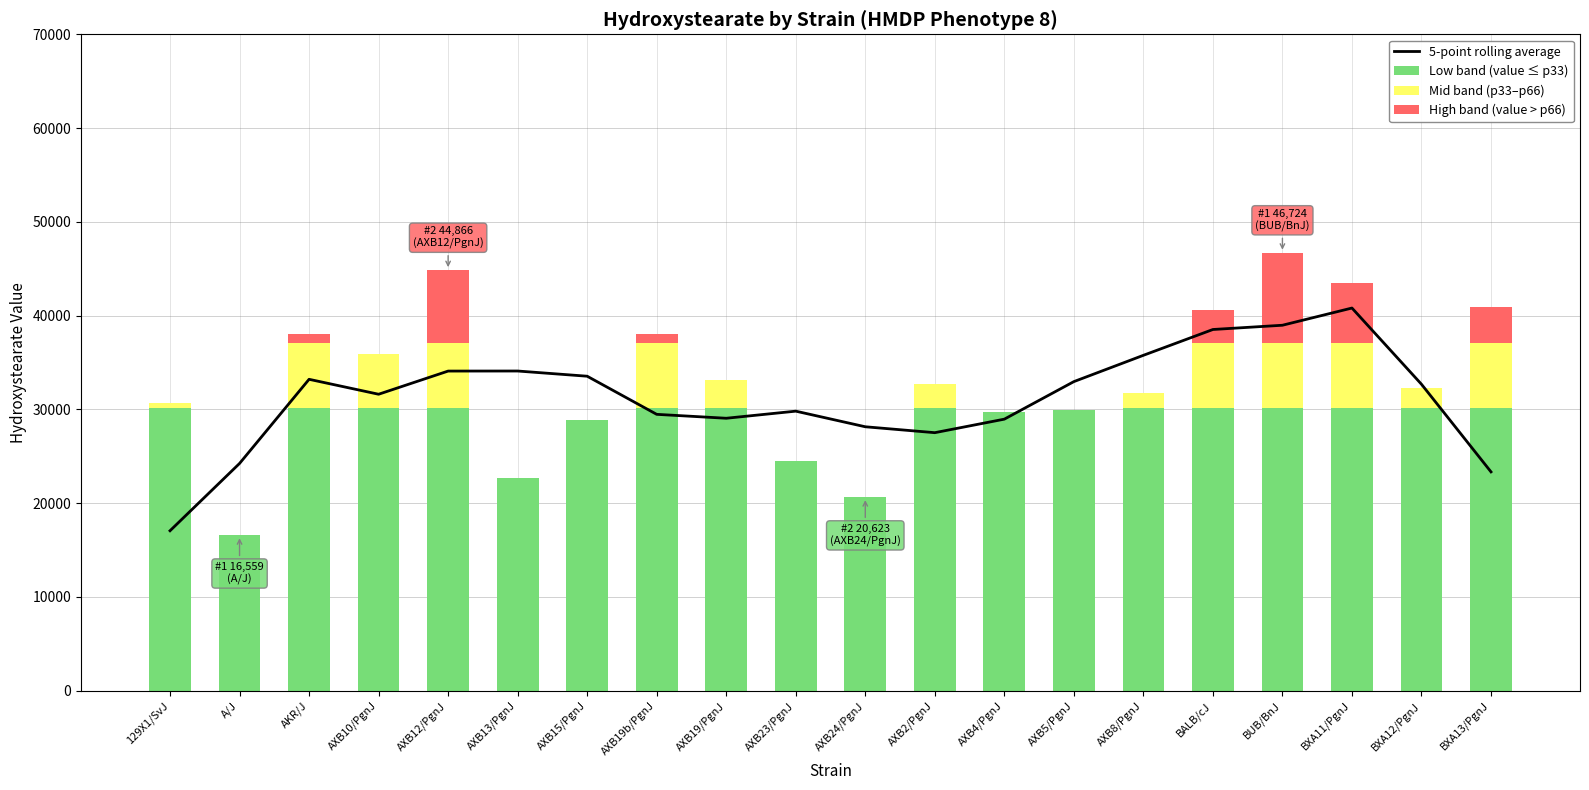

Which category has the lowest value in the 5-point rolling average series?

129X1/SvJ